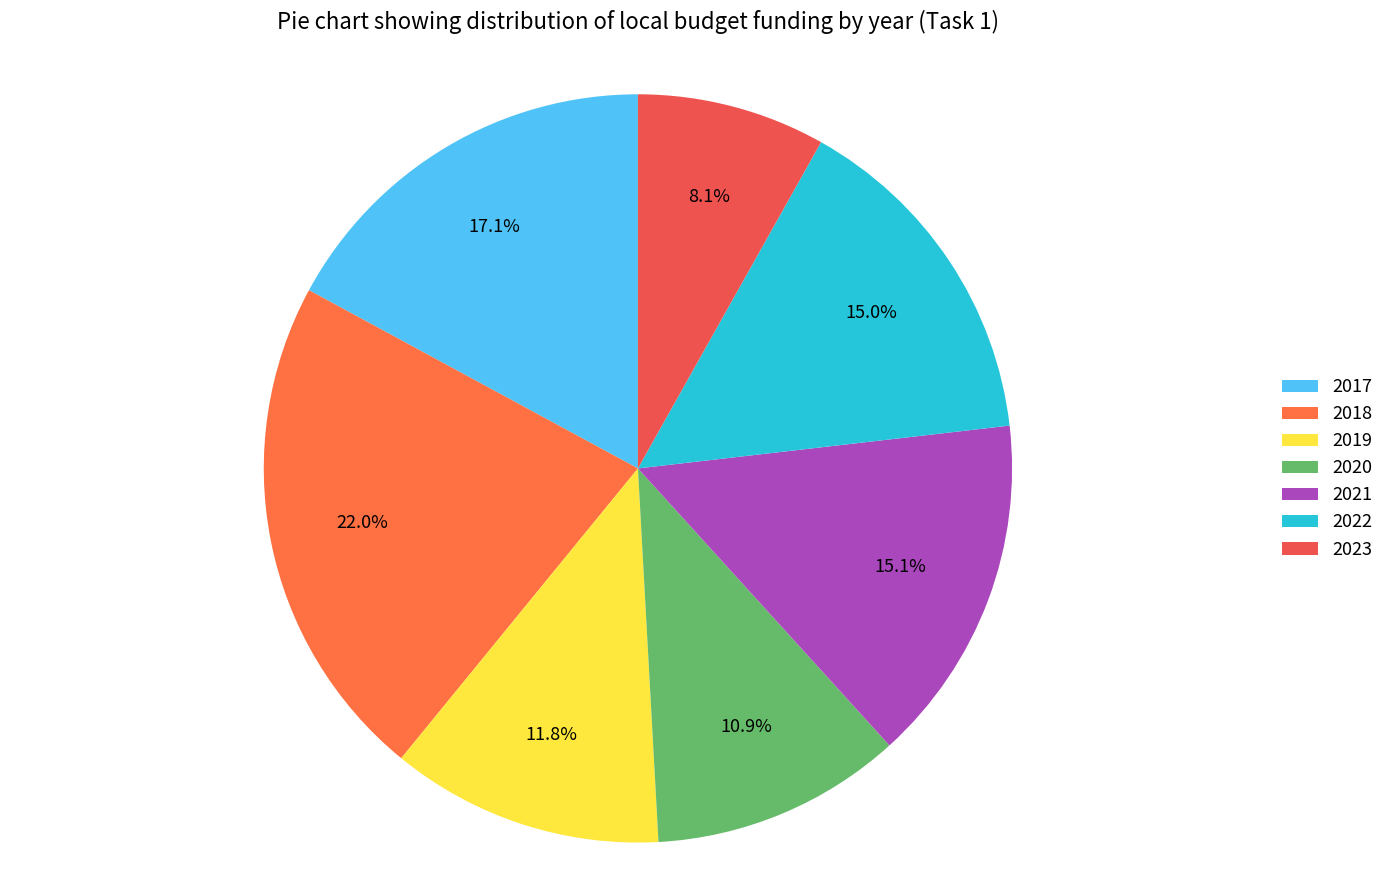

Is there a majority slice in this chart?

No